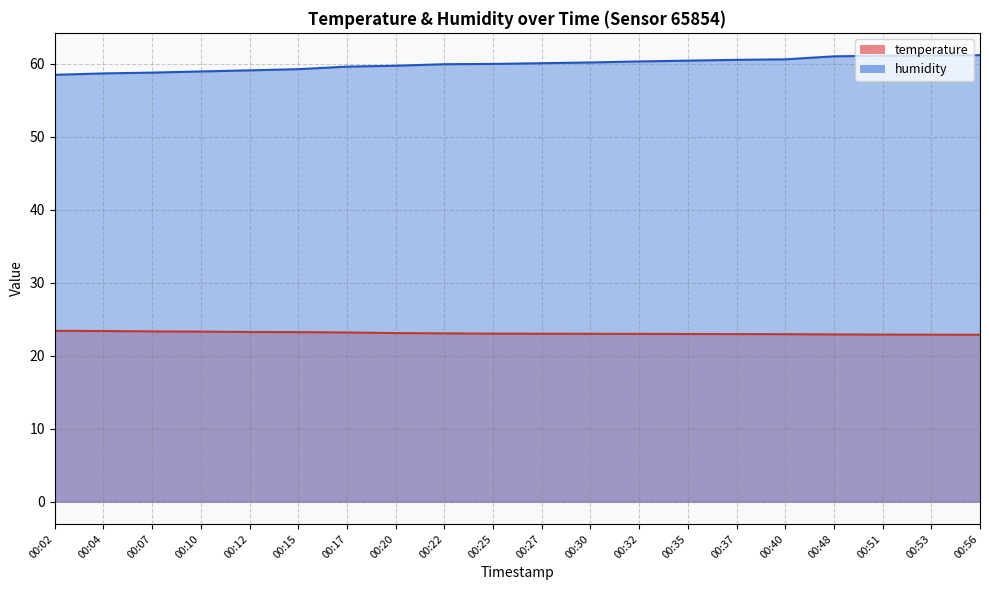

At which category does the chart reach its peak across all series?

00:56